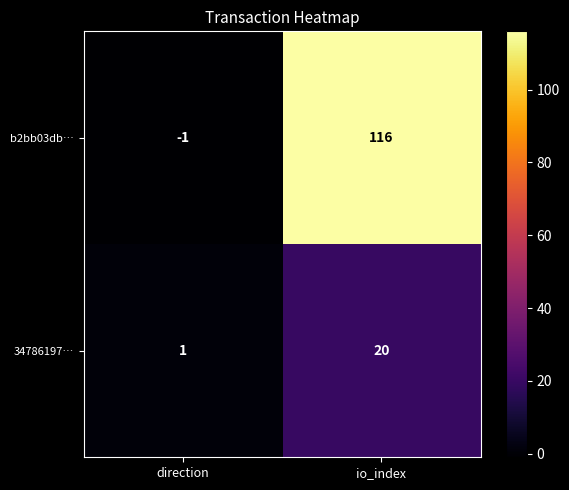

Reading right to left, what are all the values shown in this chart?

b2bb03db…: 116	-1
34786197…: 20	1